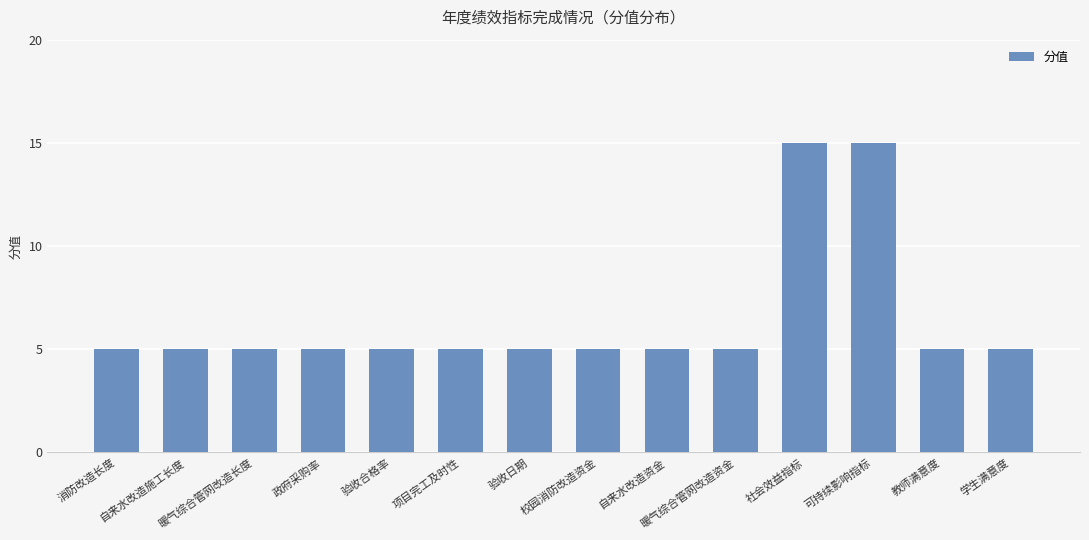

What position from the left is 验收日期?

7